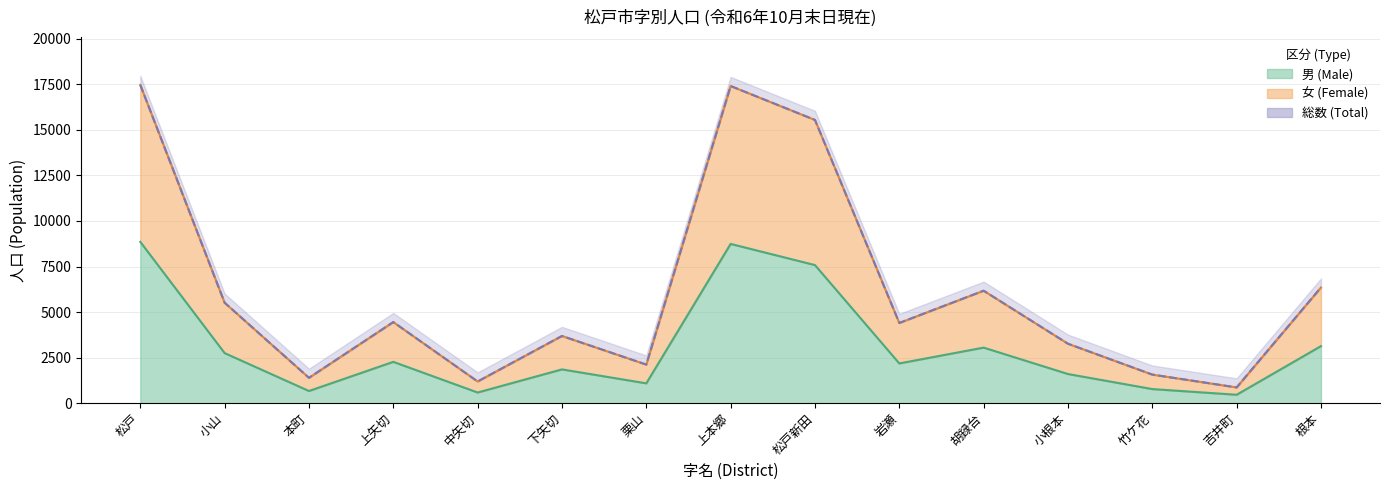

True or false: 総数 (Total) and 男 (Male) cross at least once.

False